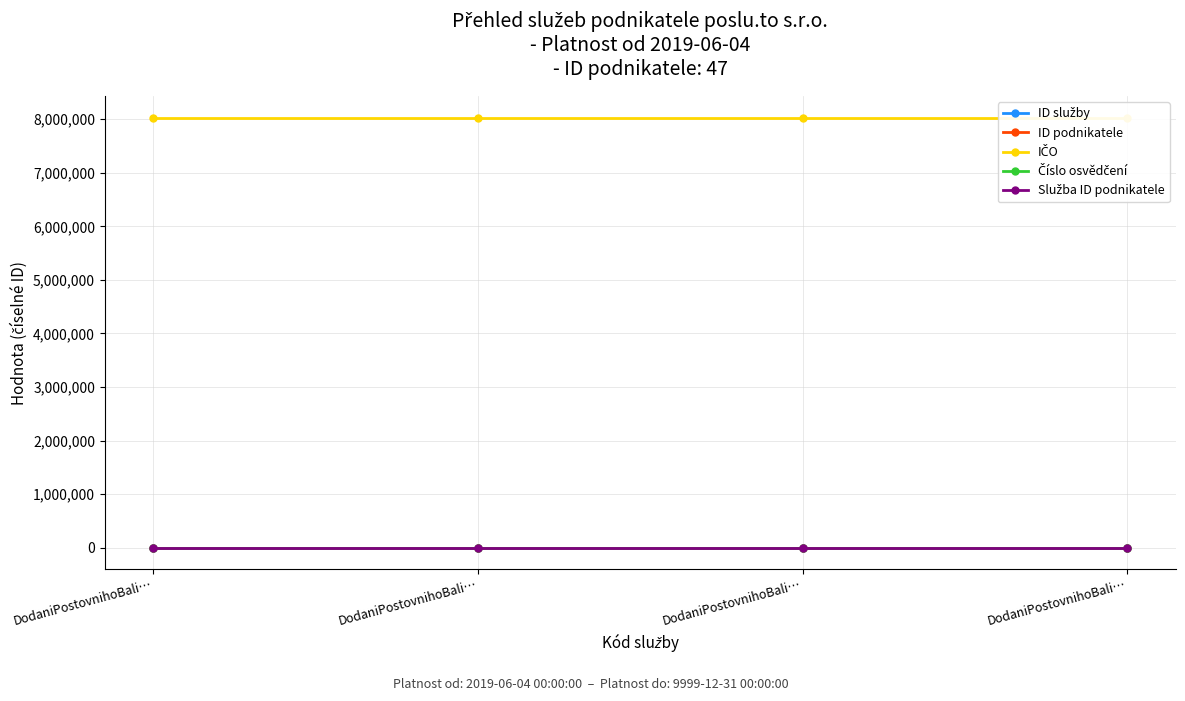

What is the label of the 3rd point from the left?

DodaniPostovnihoBali…